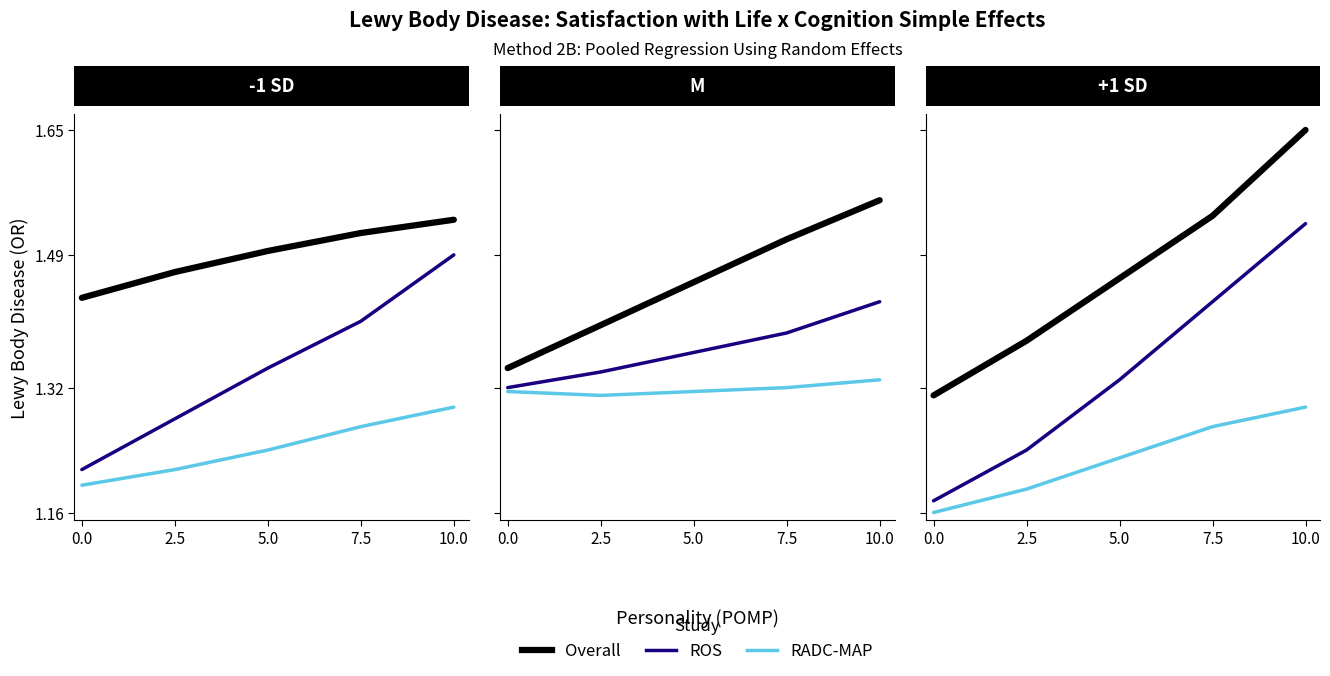

What is the value of the Overall point at the 3rd from the left?

1.5